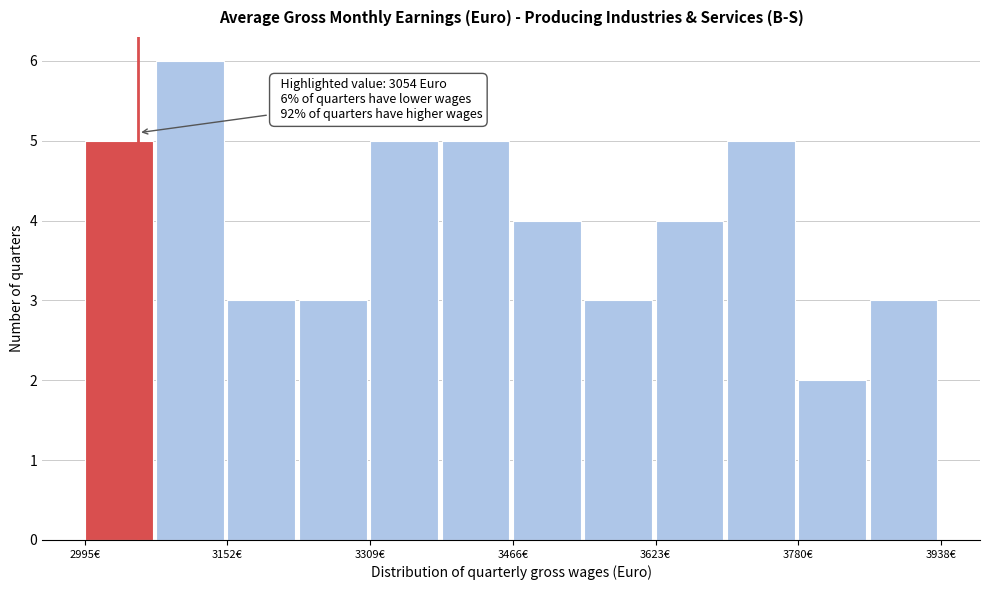

Around what value on the x-axis is the tallest bar? Give the approximate position of its centre, as read against the axis.

3120